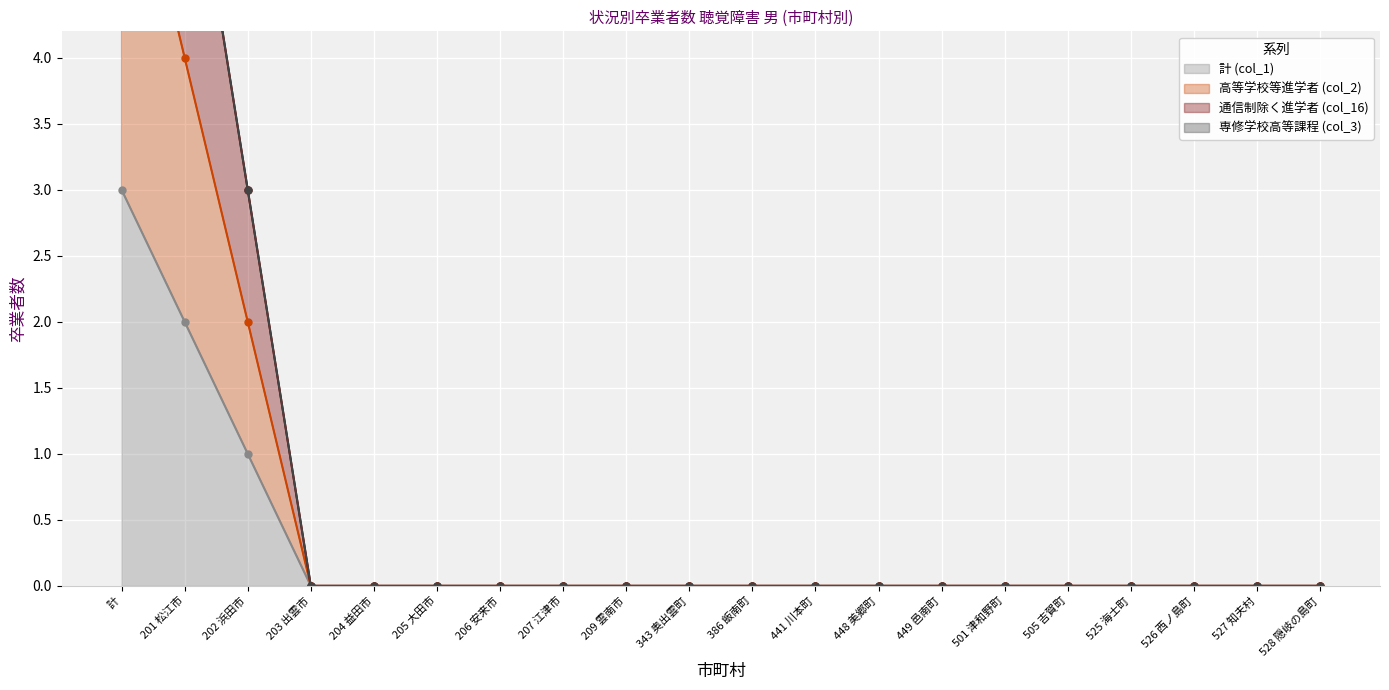

Between 209 雲南市 and 501 津和野町, which series saw the biggest shift?

計 (col_1)